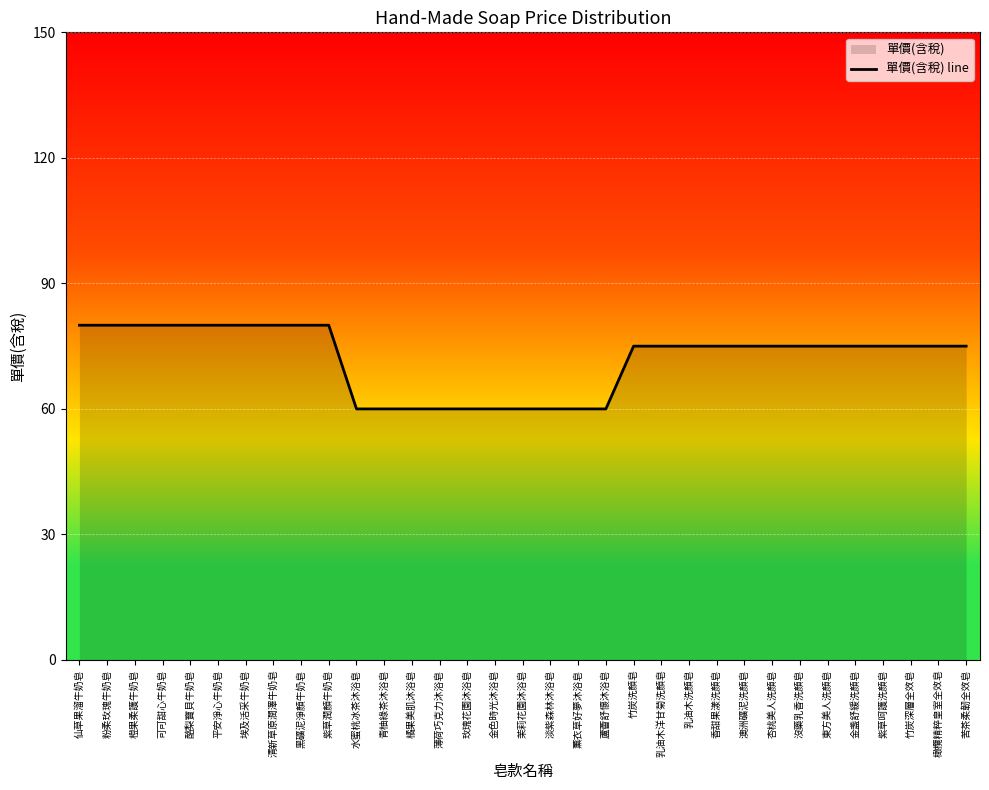

How many data points are less than 75?

10